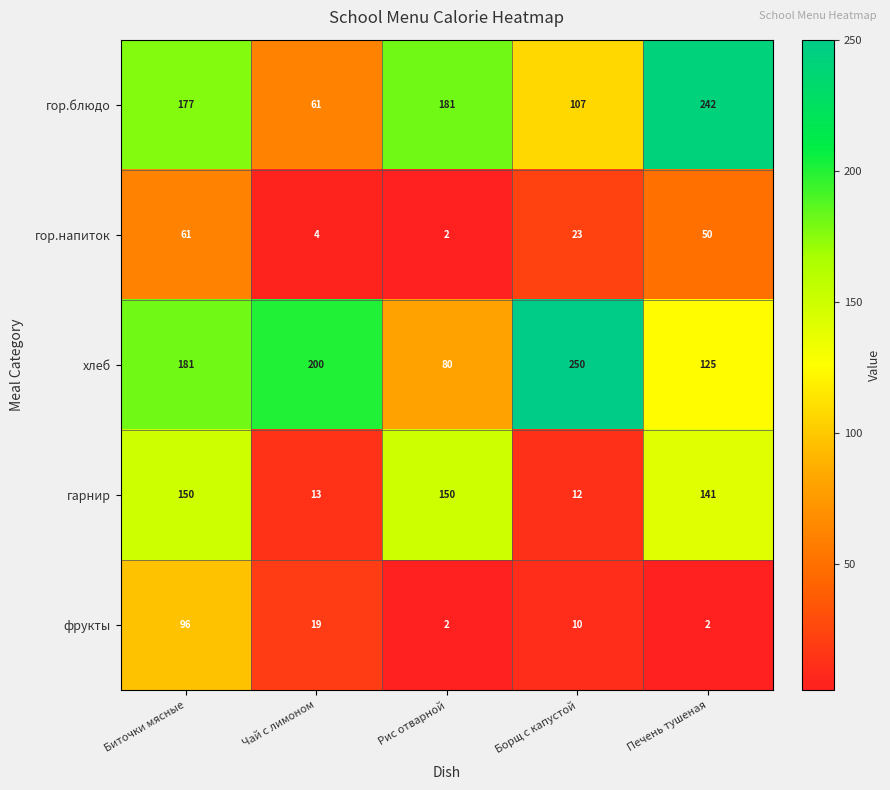

What is the difference between the second highest and second lowest values in the гарнир series?

137